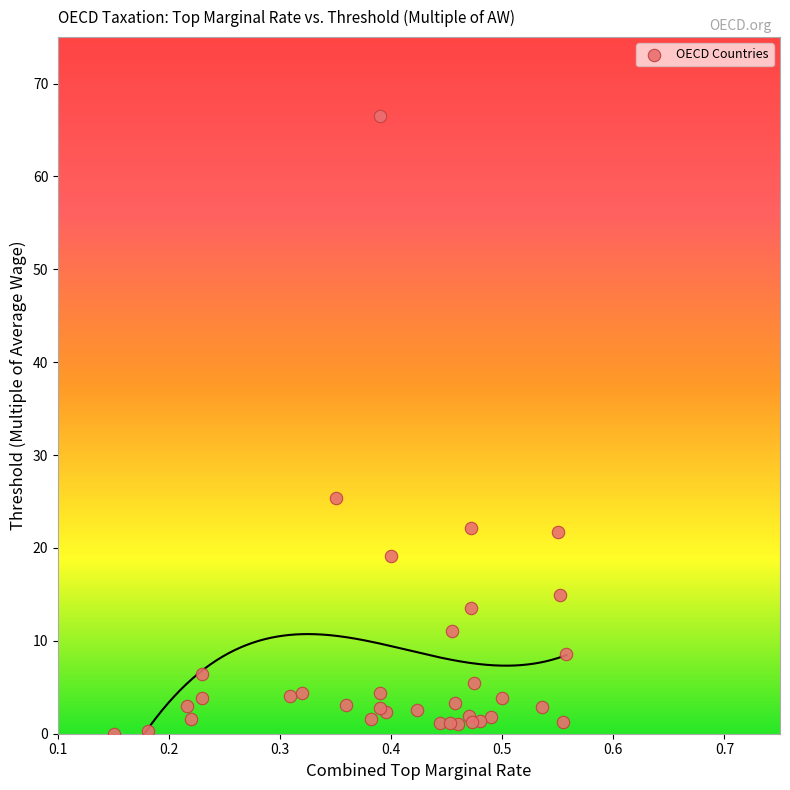

What Y value in the scatter plot is closest to 33?

25.4